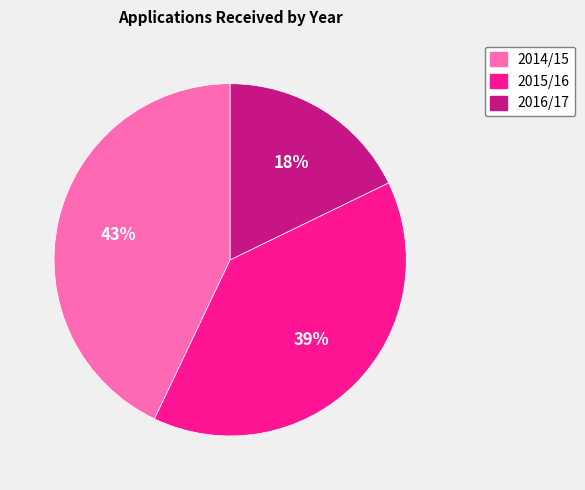

To the nearest percent, what is the combined percentage of 2016/17 and 2015/16?

57%